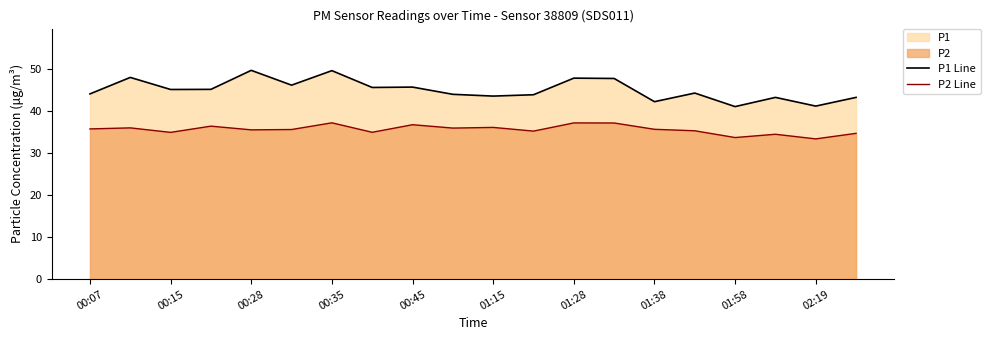

What is the maximum value shown in the chart?

49.6